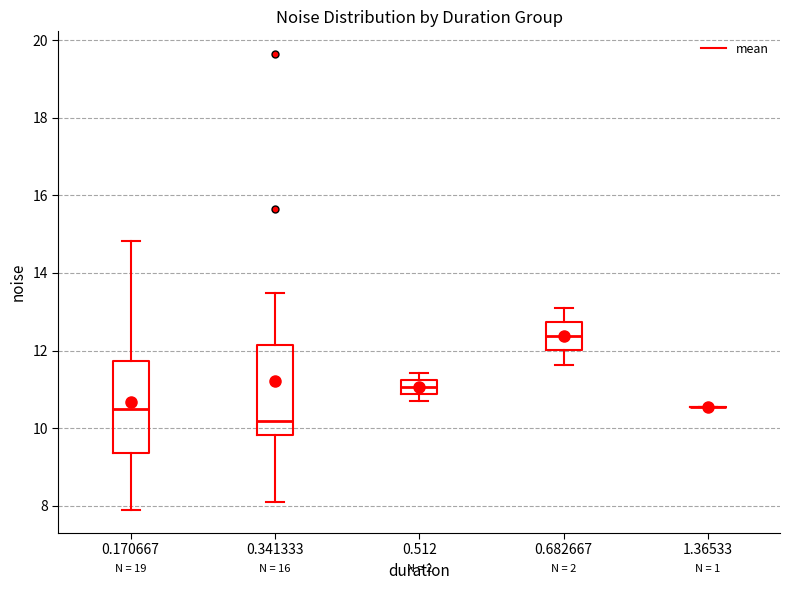

Where is the lower edge of the box at x = 0.170667 on the y-axis? The values are not printed on the chart, so give them approximately, as read against the axis.

9.4